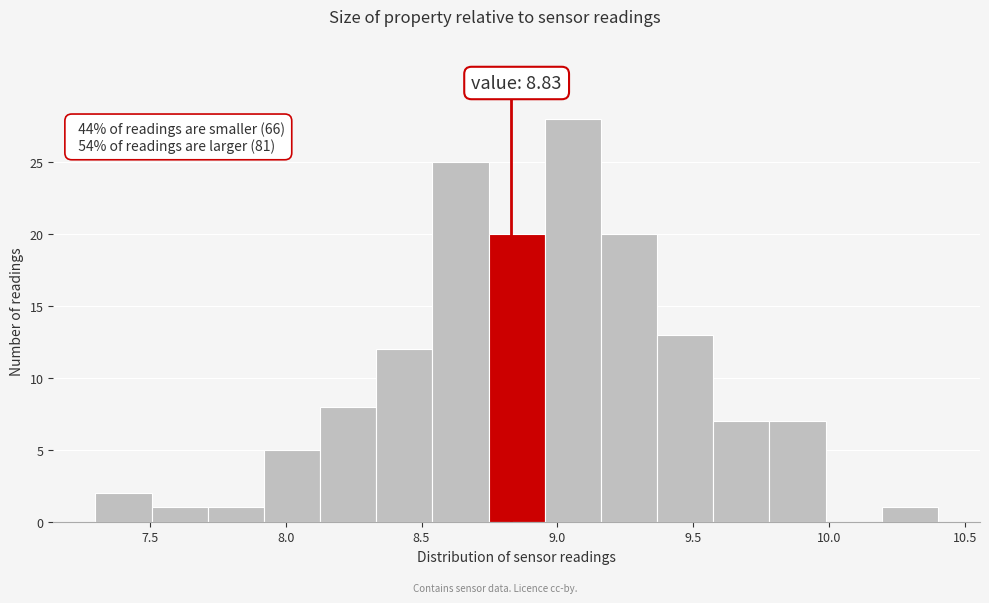

Which range on the x-axis has the tallest bar?

8.95 to 9.15